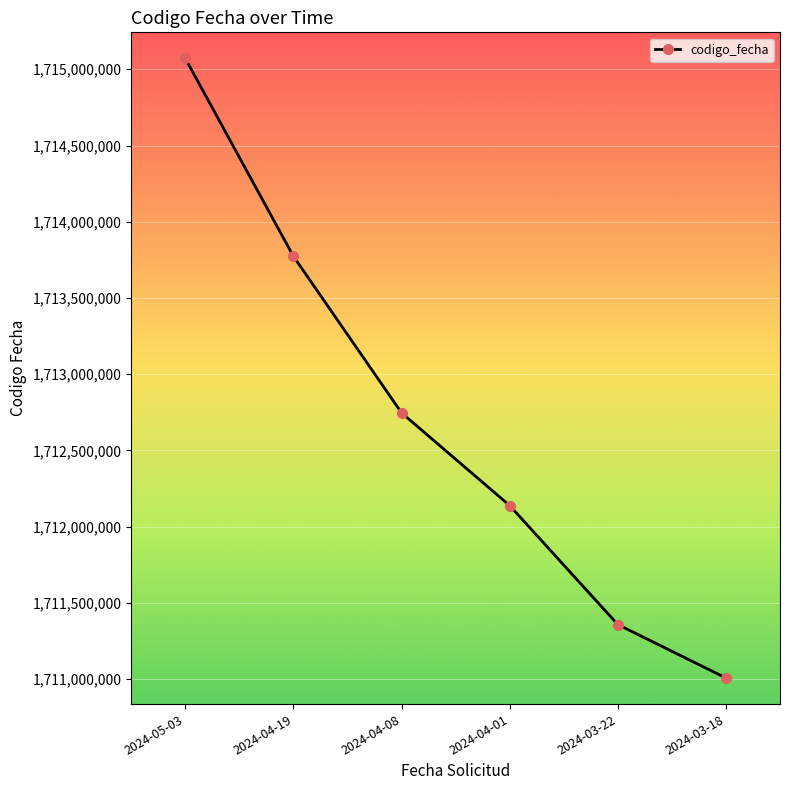

What is the label of the 4th point from the left?

2024-04-01